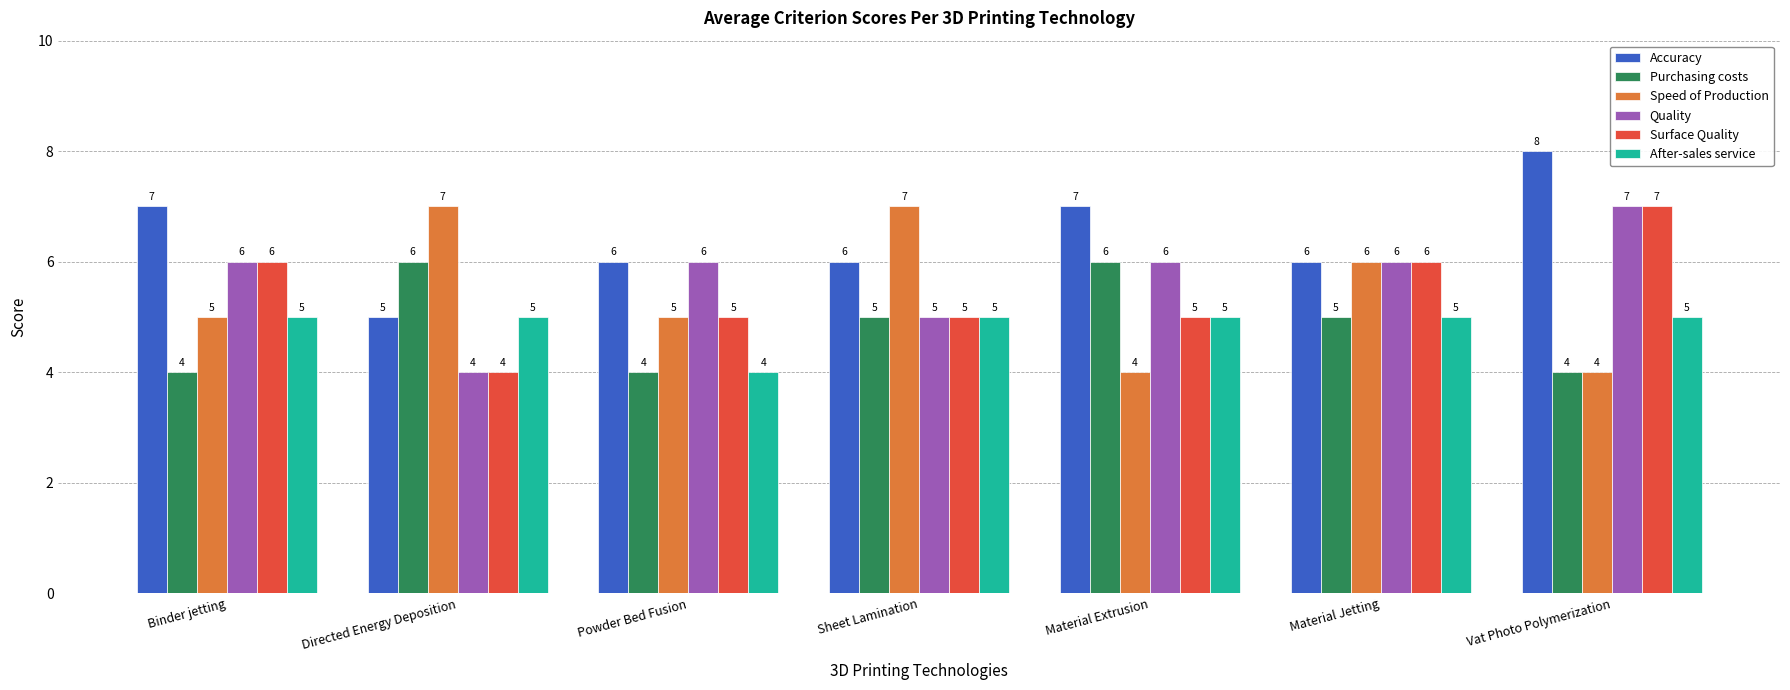

Which series changed the most between Directed Energy Deposition and Material Extrusion?

Speed of Production